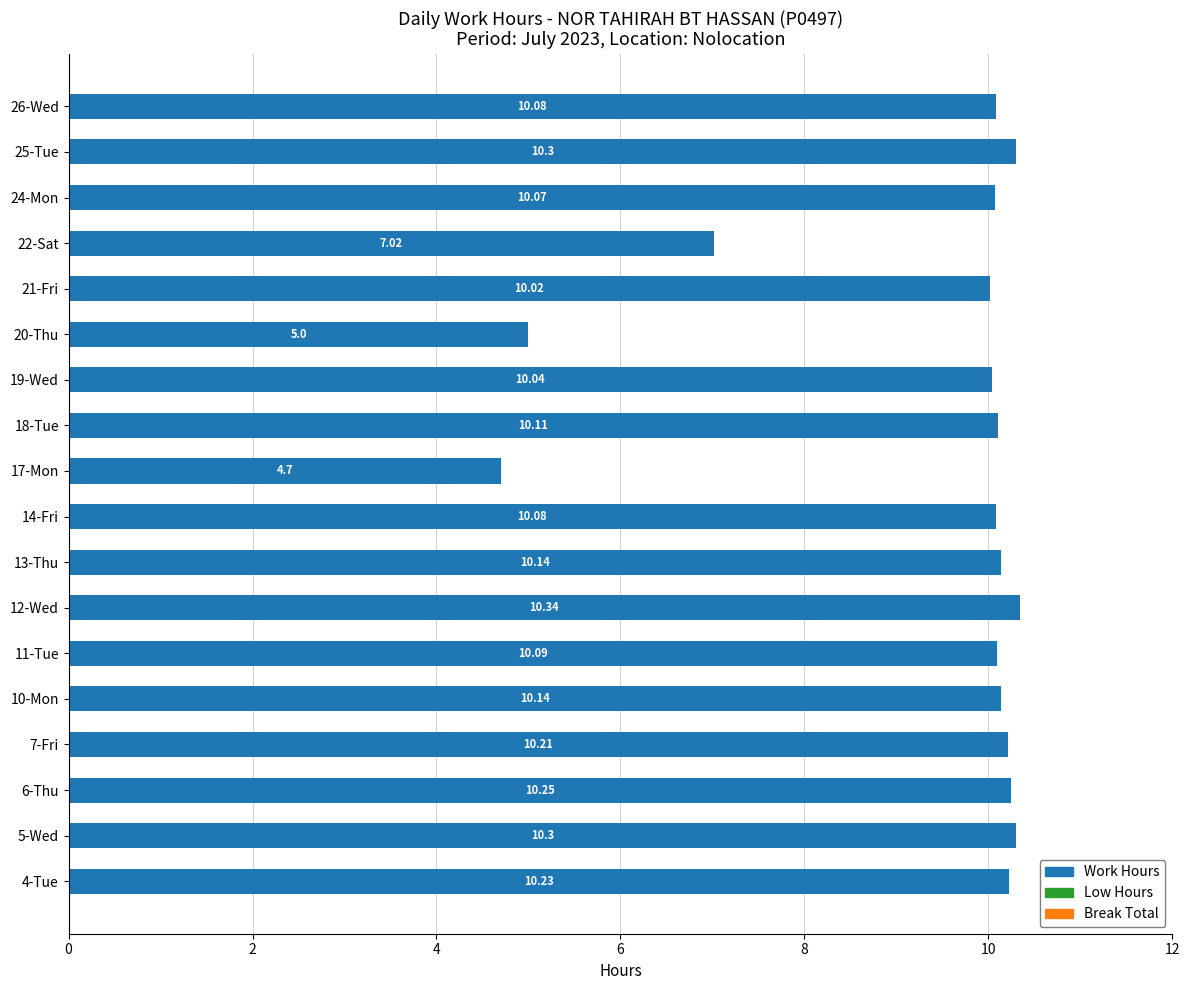

Between 14-Fri and 12-Wed, which is larger?

12-Wed